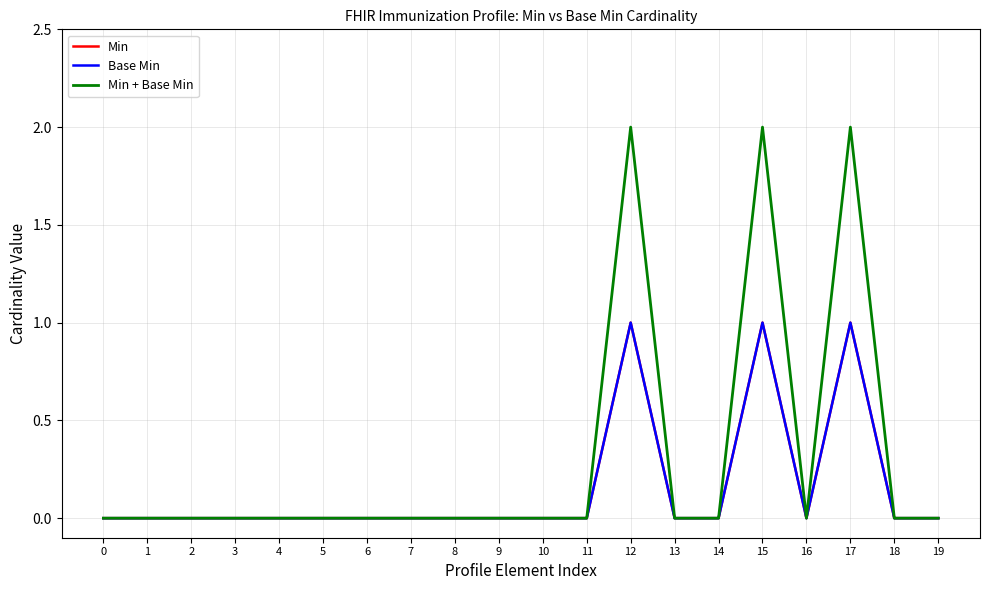

What is the maximum value shown in the chart?

2